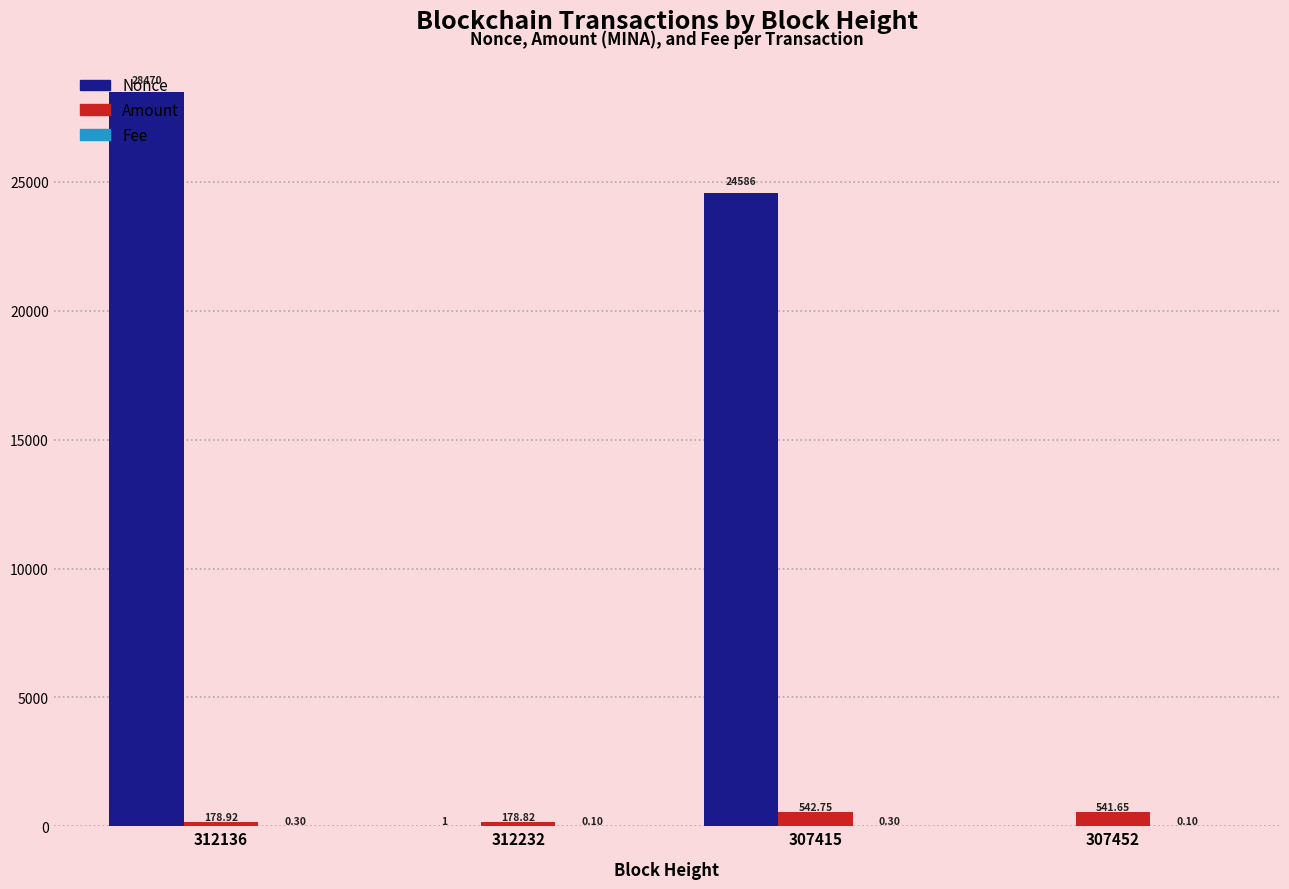

What is the greatest value displayed?

28470.0